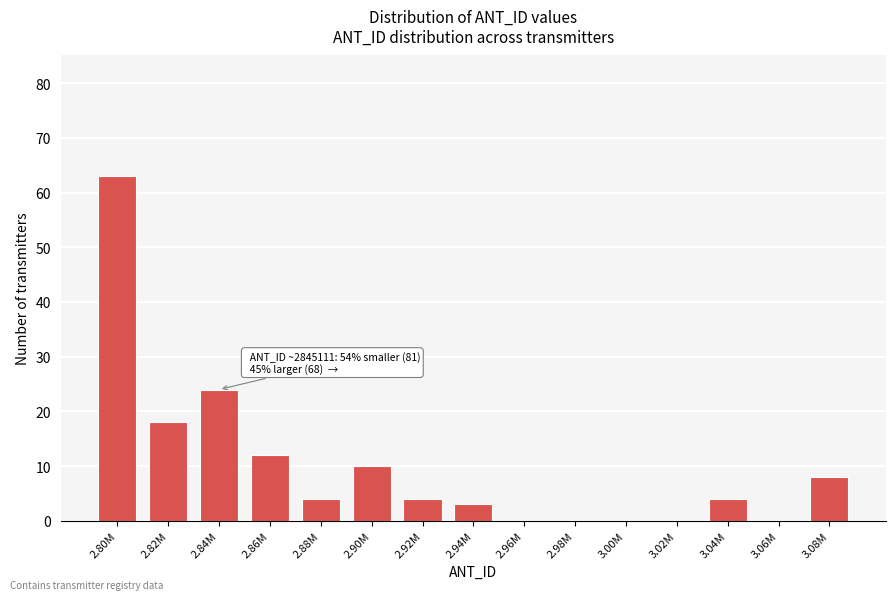

Reading left to right, what are all the values shown in this chart?

2.80M=63	2.82M=18	2.84M=24	2.86M=12	2.88M=4	2.90M=10	2.92M=4	2.94M=3	2.96M=0	2.98M=0	3.00M=0	3.02M=0	3.04M=4	3.06M=0	3.08M=8